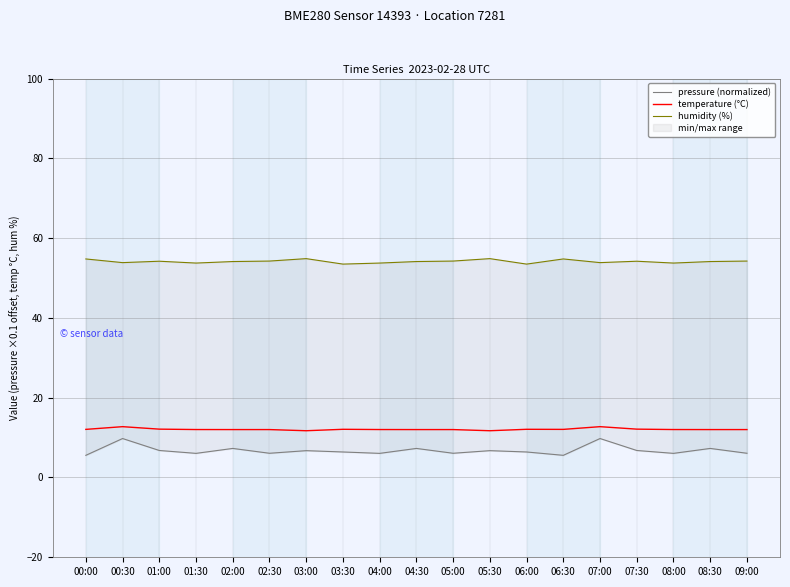

List the series in order of their peak value, highest first.

humidity (%), temperature (°C), pressure (normalized)